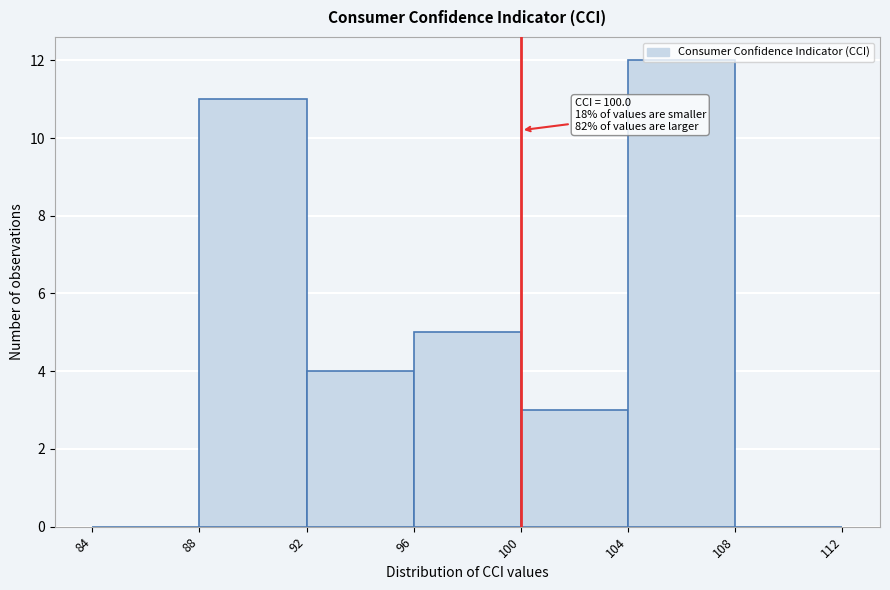

Over which range of the x-axis is the bar tallest?

104 to 108